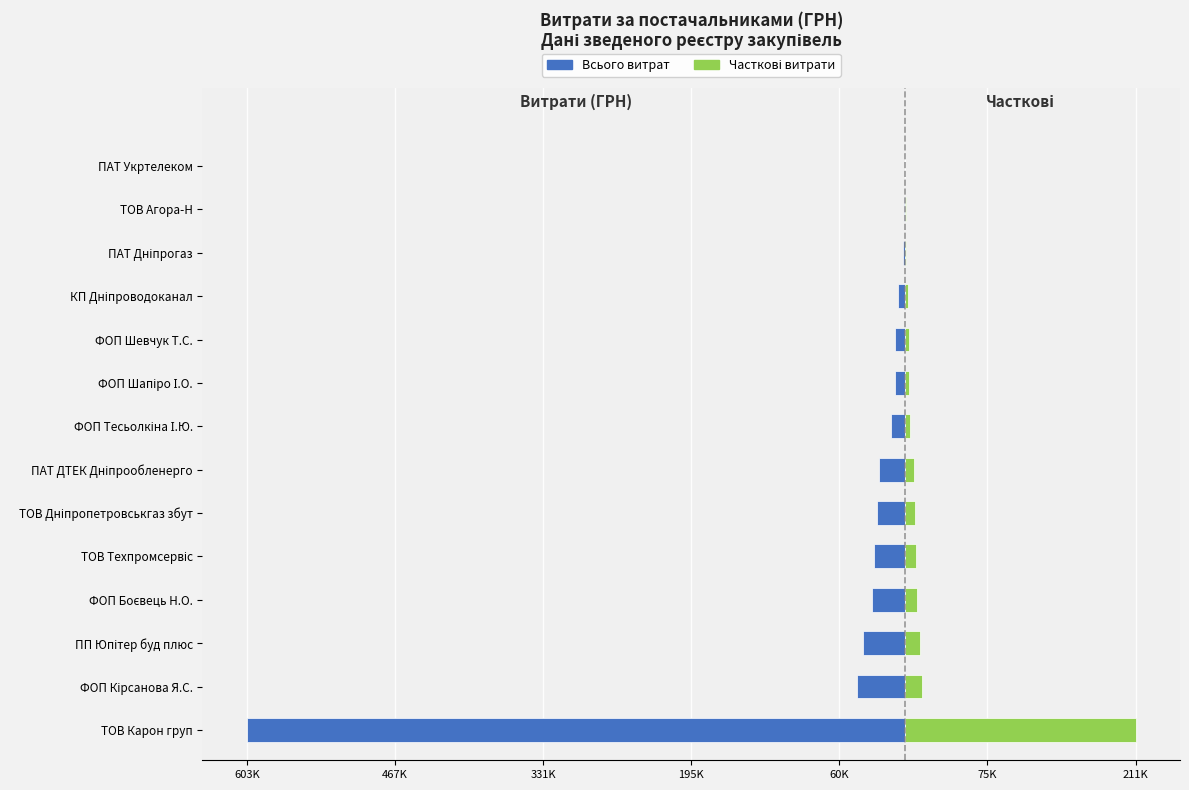

Is the value of Всього витрат at КП Дніпроводоканал greater than the value of Часткові витрати at ТОВ Карон груп?

No